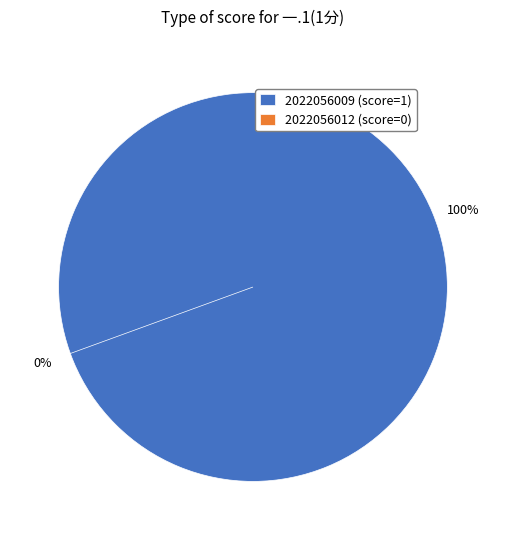

How many slices are in this pie chart?

2